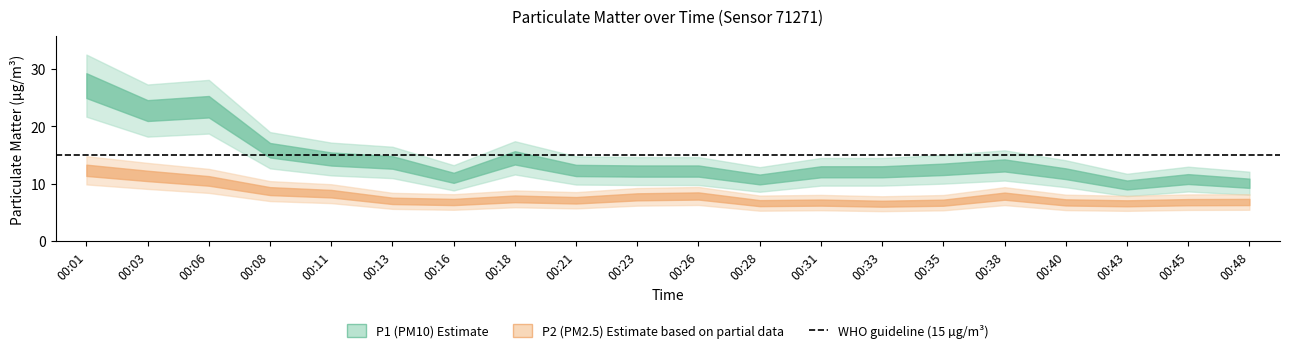

True or false: P1 and P2 intersect in this chart.

False